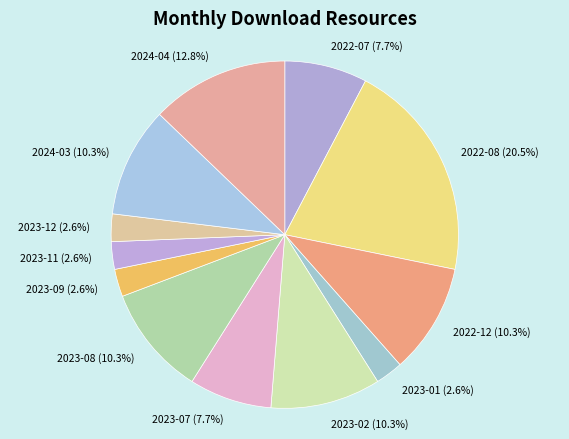

Is it true that 2022-08 is 14% of the pie?

False